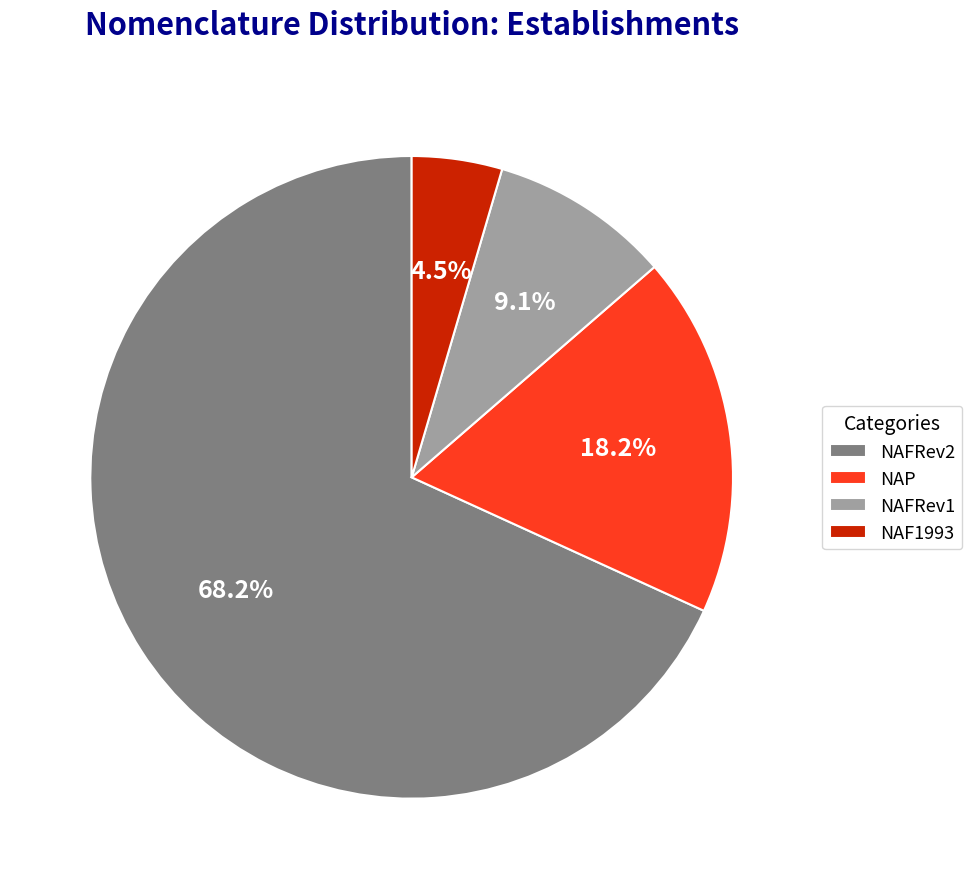

Between NAF1993 and NAFRev1, which is larger?

NAFRev1